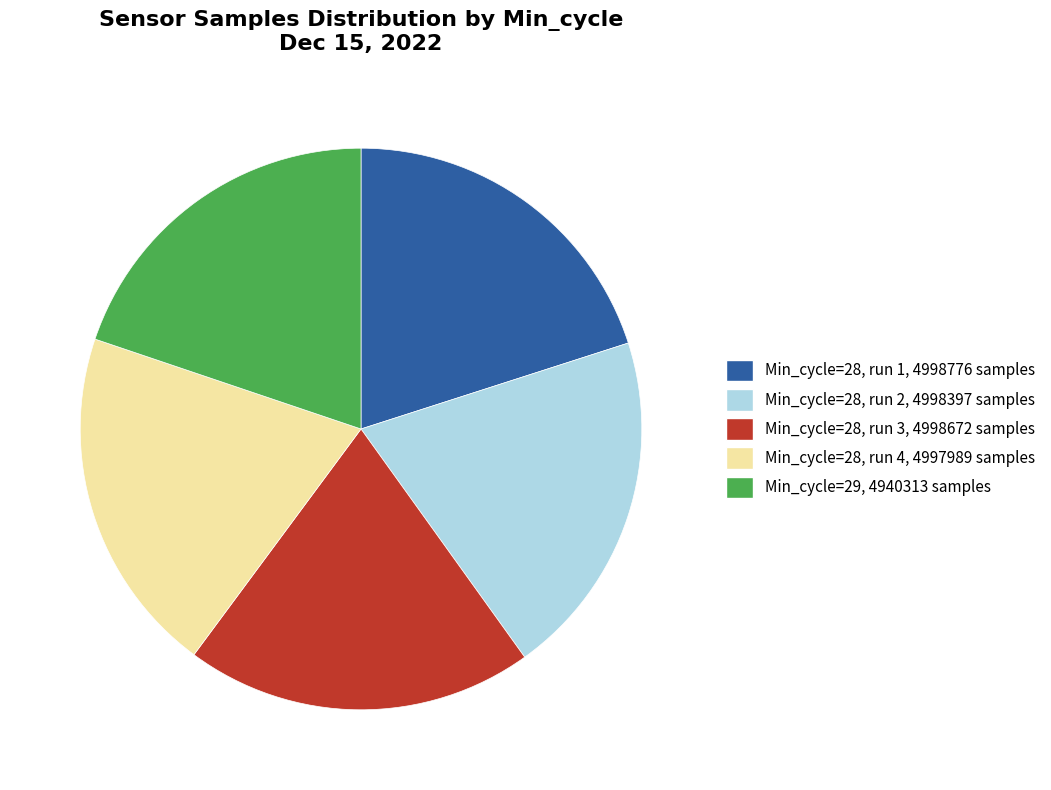

Approximately how many times larger is the value at Min_cycle=28, run 2, 4998397 samples compared to Min_cycle=29, 4940313 samples?

1.0